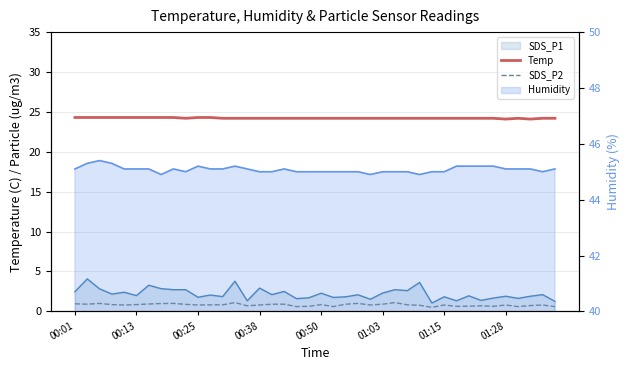

Count the Temp values in the range 24 to 25.

40